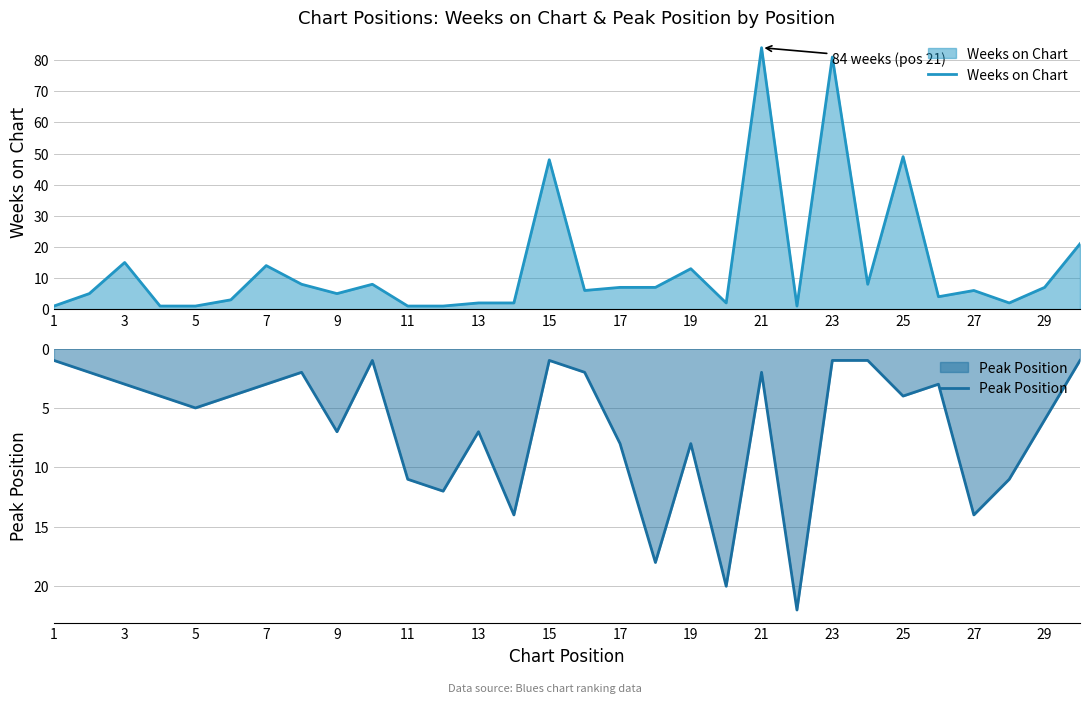

True or false: Weeks on Chart has a value of 25 at 7.

False